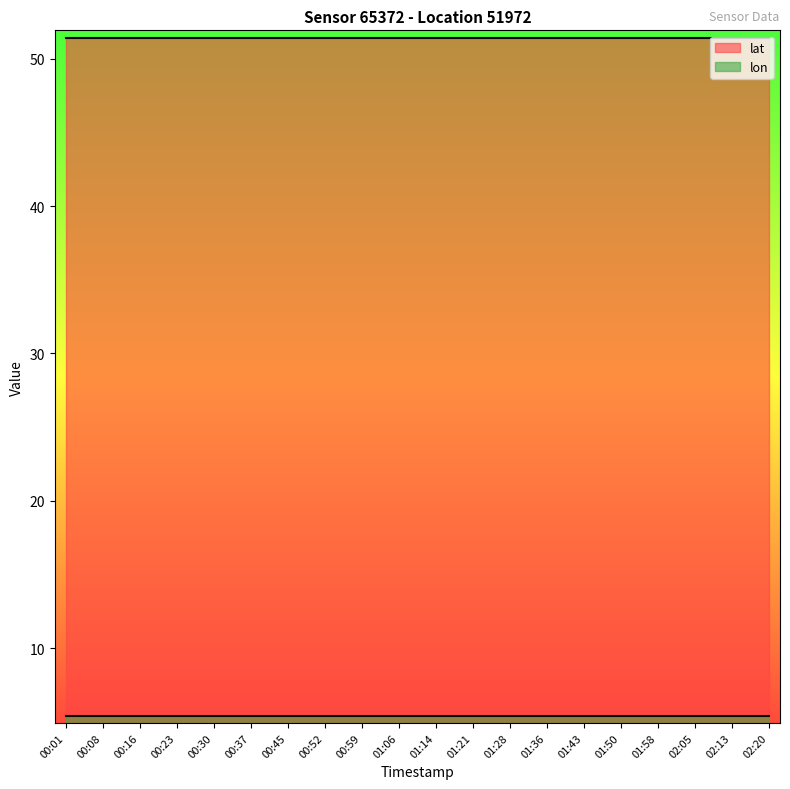

True or false: lon and lat intersect in this chart.

False